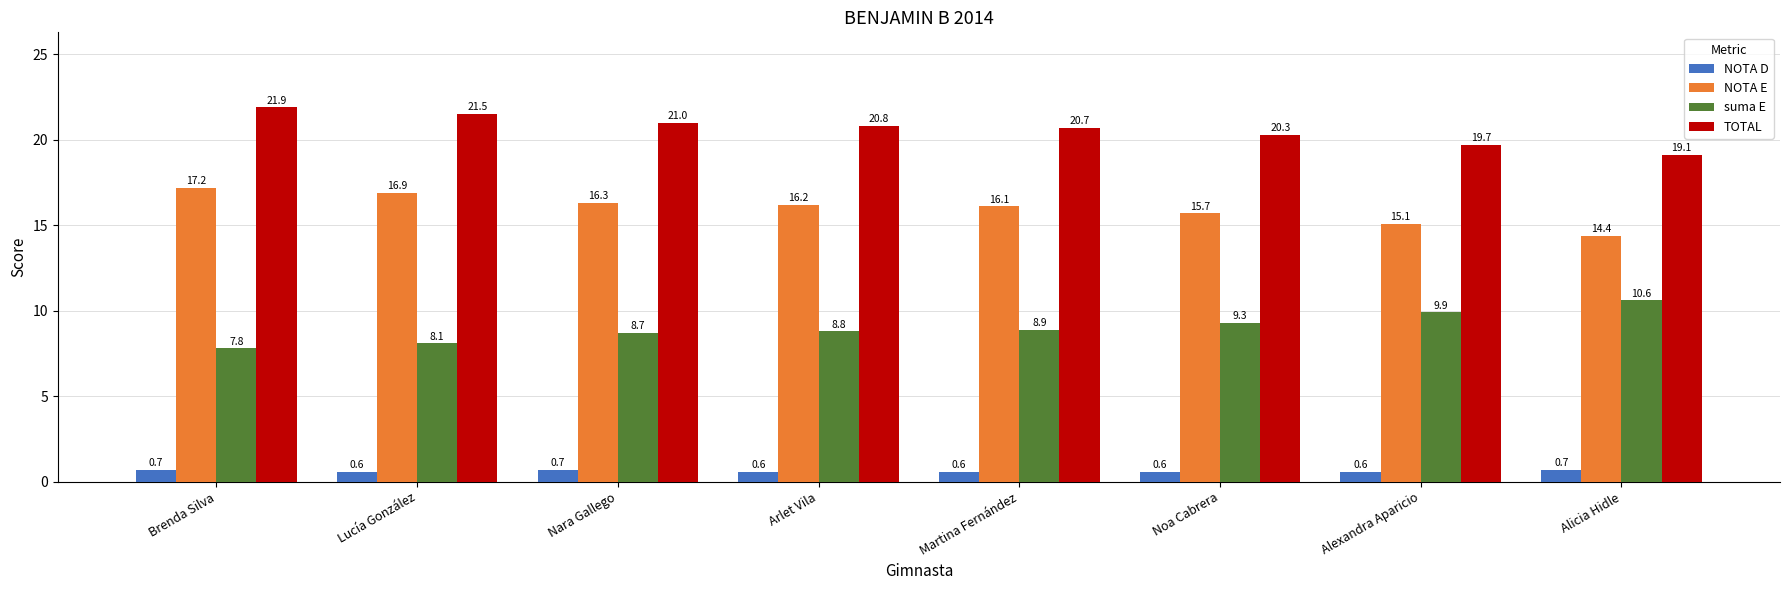

What position from the left is Noa Cabrera?

6